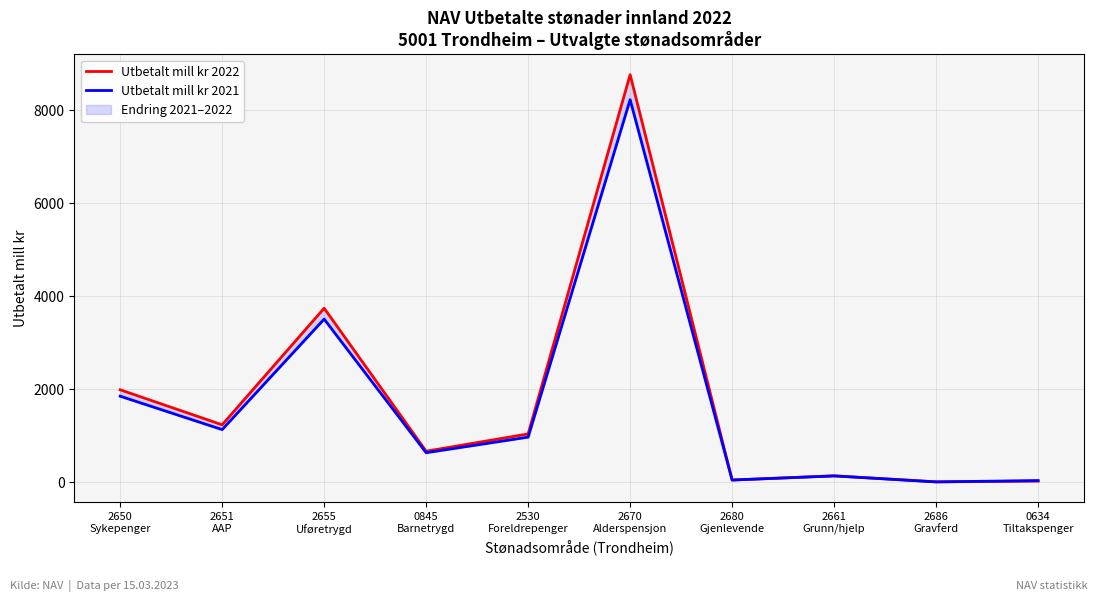

What is the difference between the maximum and minimum values in the Utbetalt mill kr 2021 series?

8225.4